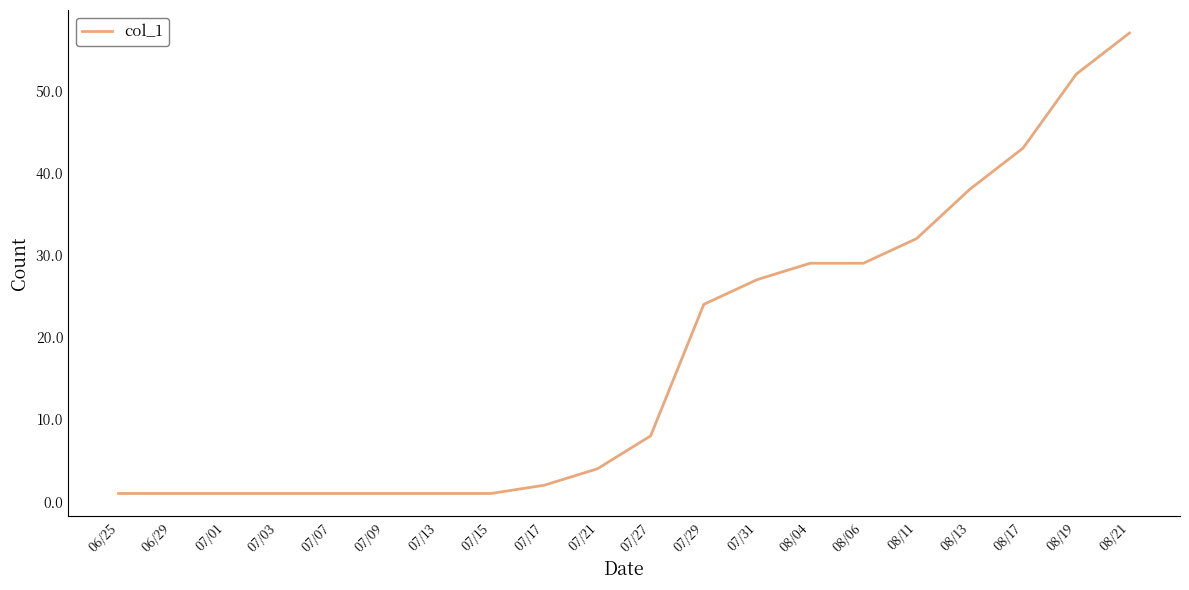

At which category does the chart reach its peak across all series?

08/21